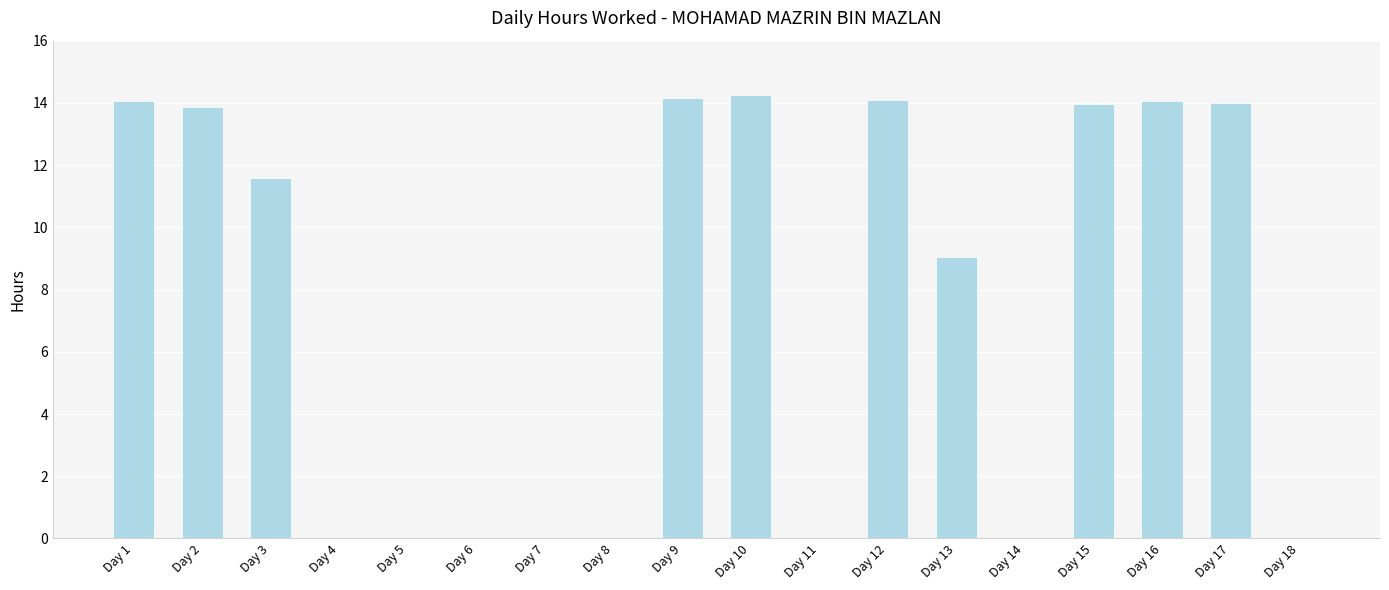

The chart shows a value of 14.0 at Day 17. True or false?

True